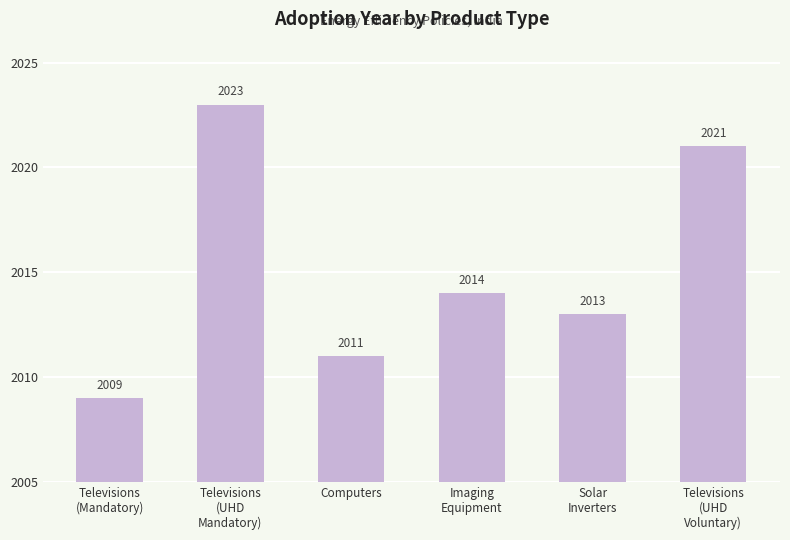

How many values are between 2011 and 2021?

4